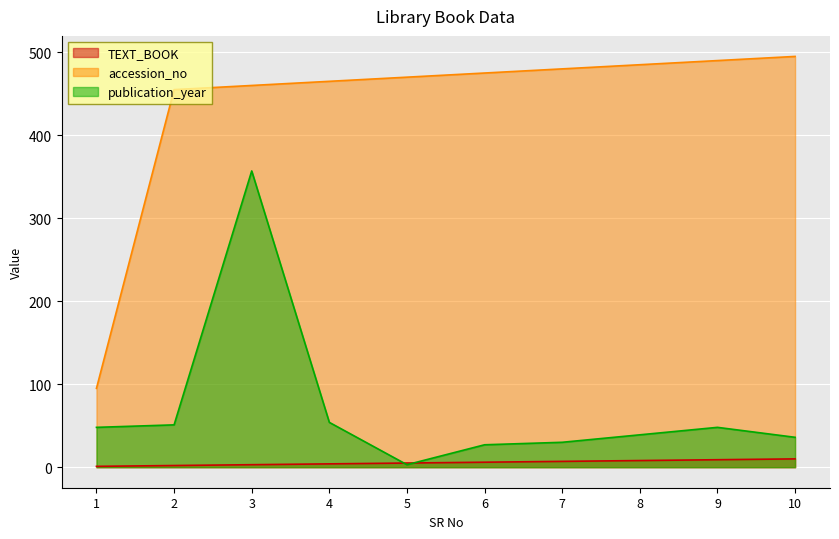

Reading left to right, list all the values displayed in this chart.

TEXT_BOOK: 1=1	2=2	3=3	4=4	5=5	6=6	7=7	8=8	9=9	10=10
accession_no: 1=95	2=455	3=460	4=465	5=470	6=475	7=480	8=485	9=490	10=495
publication_year: 1=48	2=51	3=357	4=54	5=3	6=27	7=30	8=39	9=48	10=36